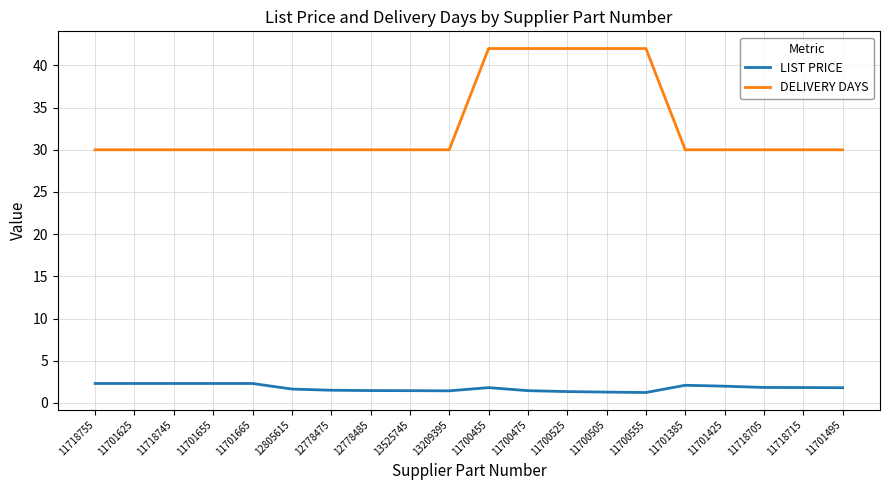

What position from the right is 11701665?

16